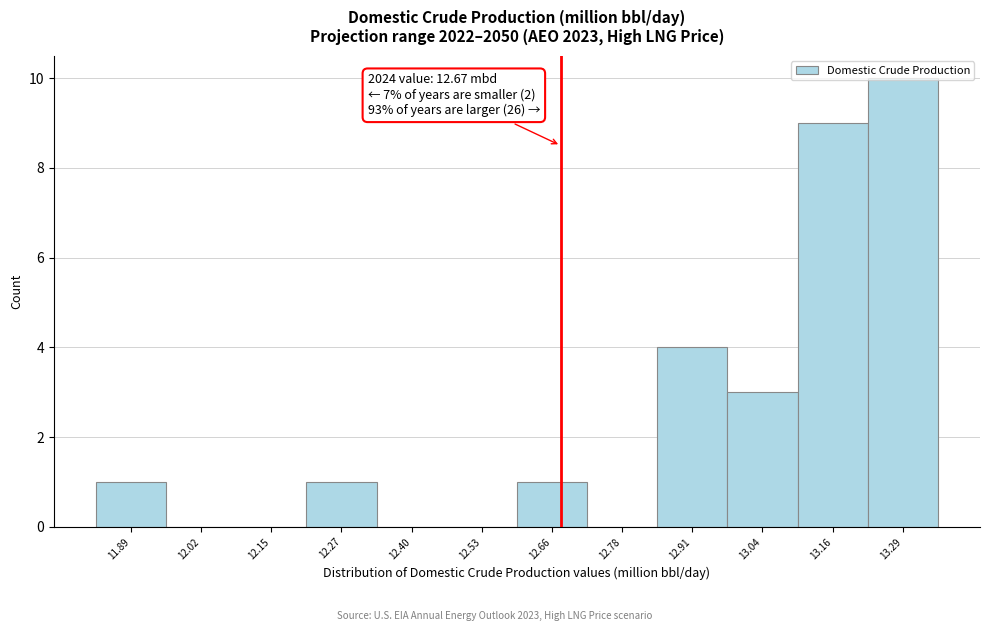

Which range on the x-axis has the tallest bar?

13.22 to 13.36